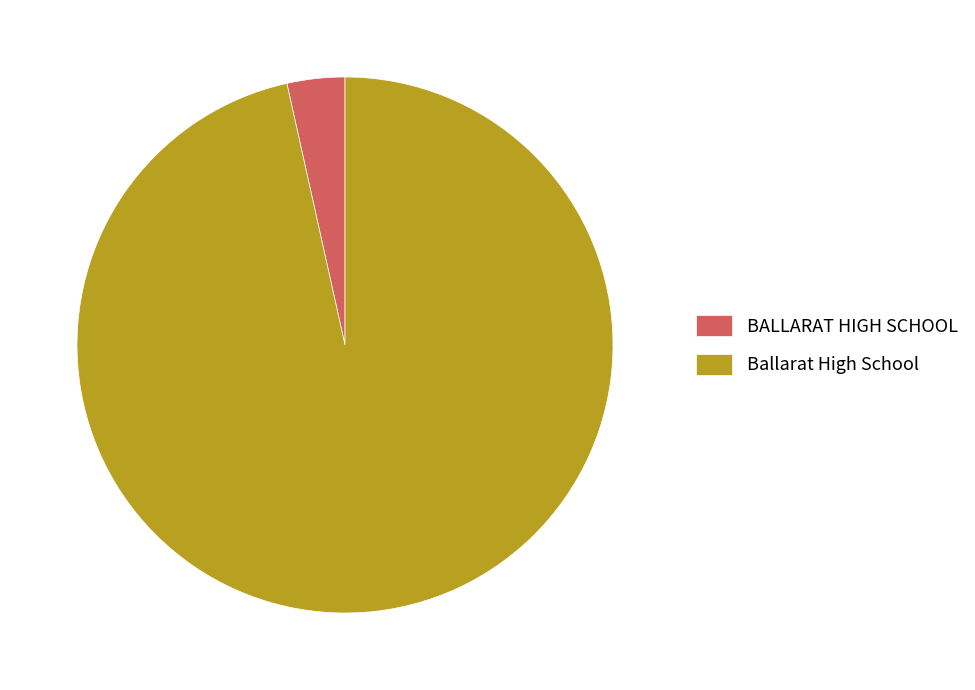

Which slice is the largest?

Ballarat High School